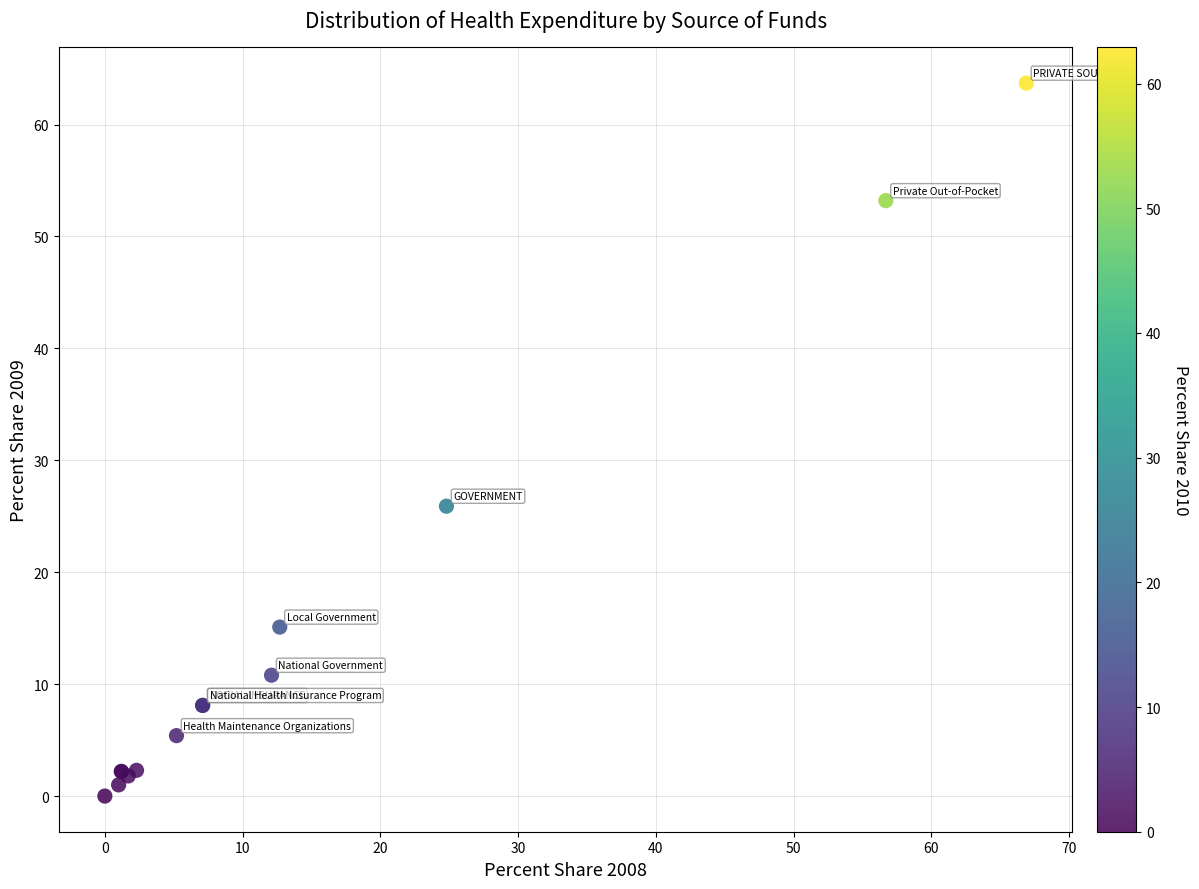

What Y value in the scatter plot is closest to 31?

25.9